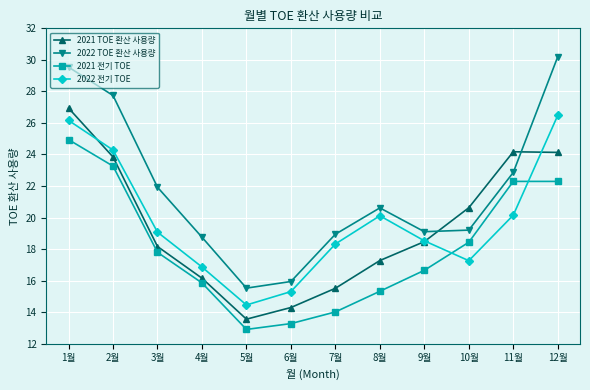

What position from the left is 7월?

7